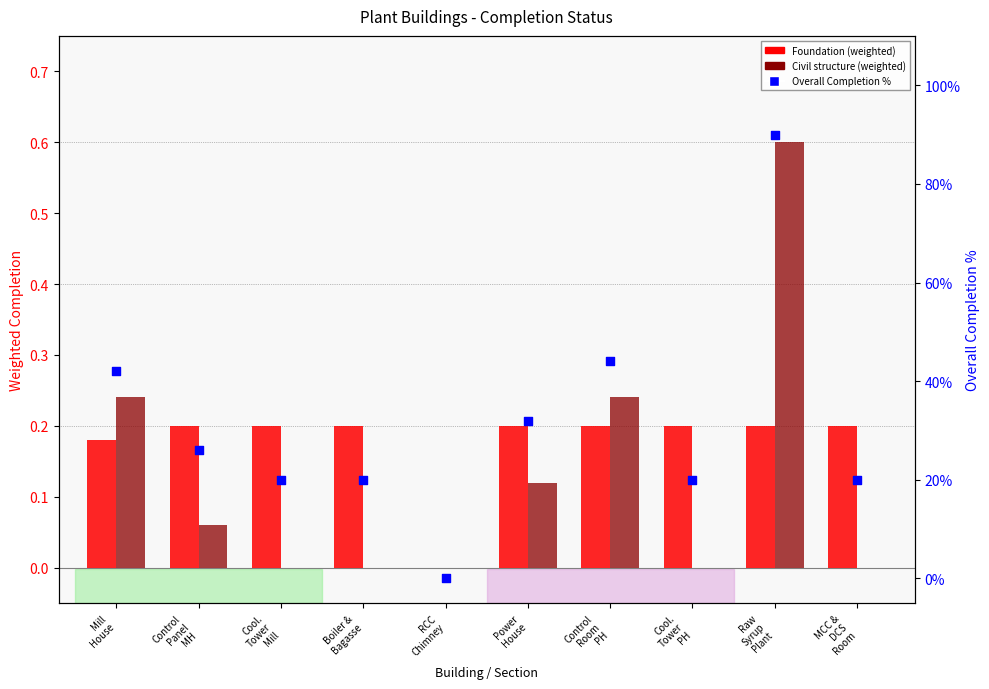

What are all the series names shown in the legend?

Foundation (weighted), Civil structure (weighted), Overall Completion %